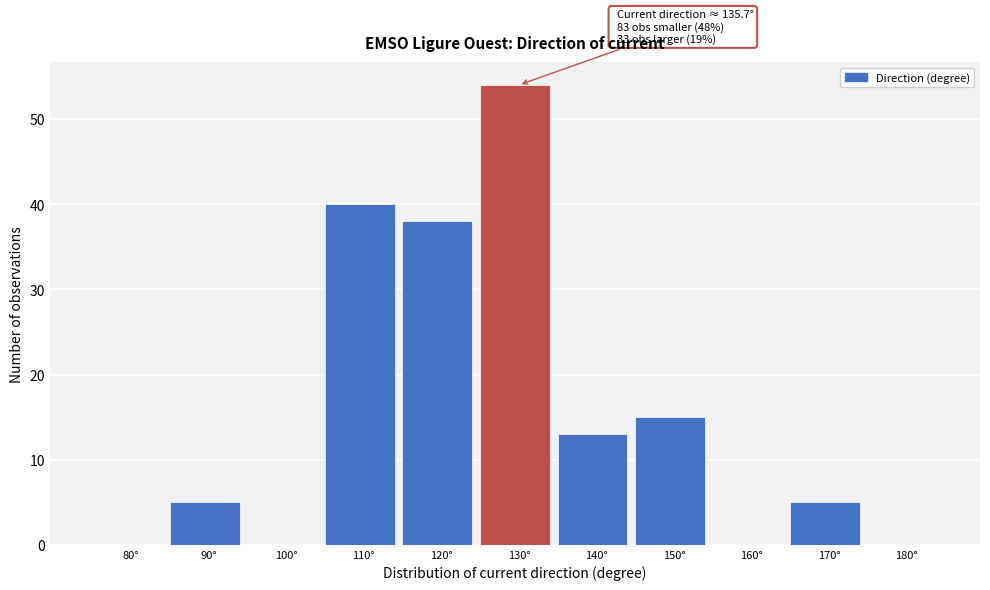

Reading left to right, list all the values displayed in this chart.

80°=0	90°=5	100°=0	110°=40	120°=38	130°=54	140°=13	150°=15	160°=0	170°=5	180°=0